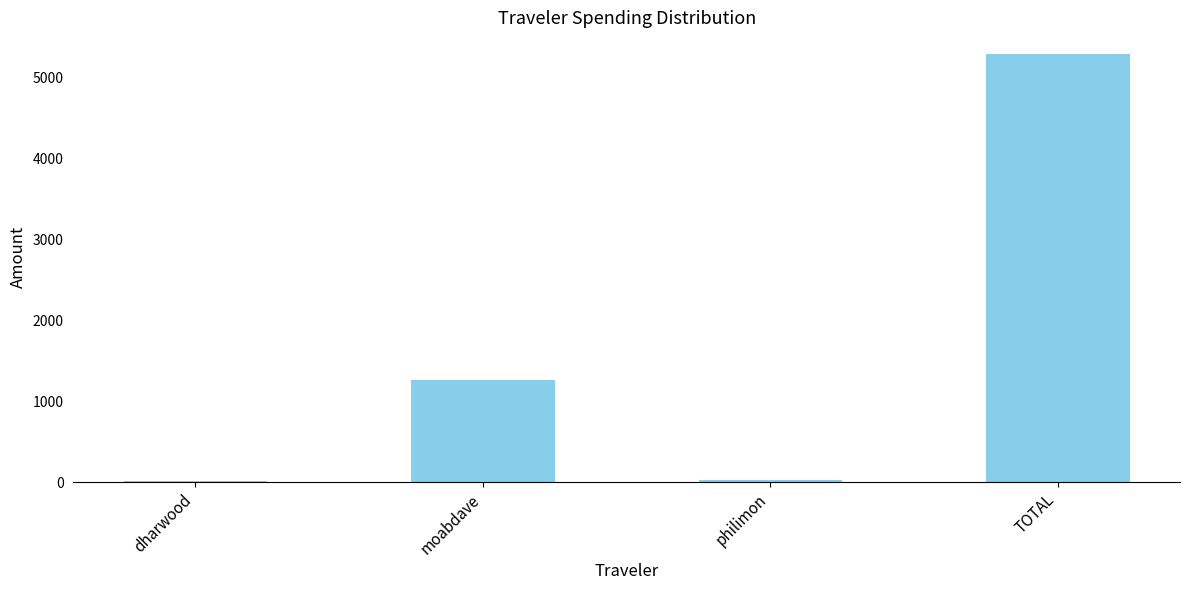

True or false: the data shows 5290.1 at TOTAL.

True